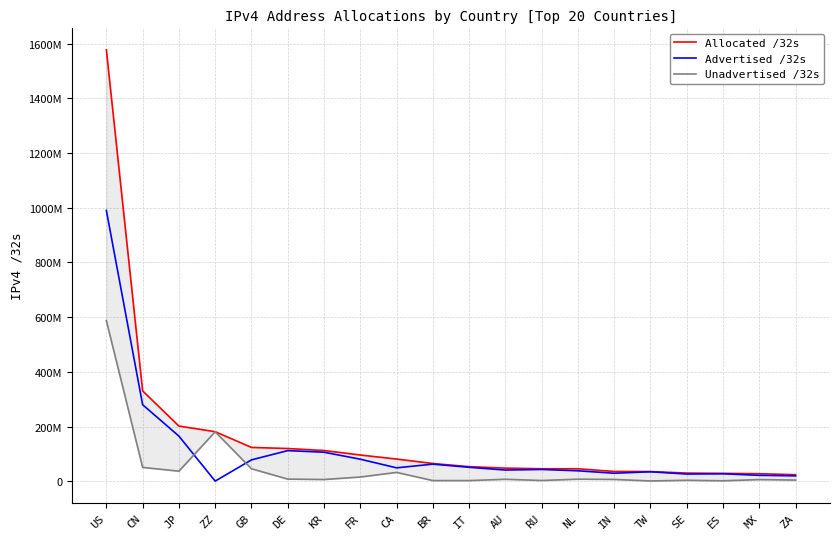

What is the label of the 8th point from the right?

RU